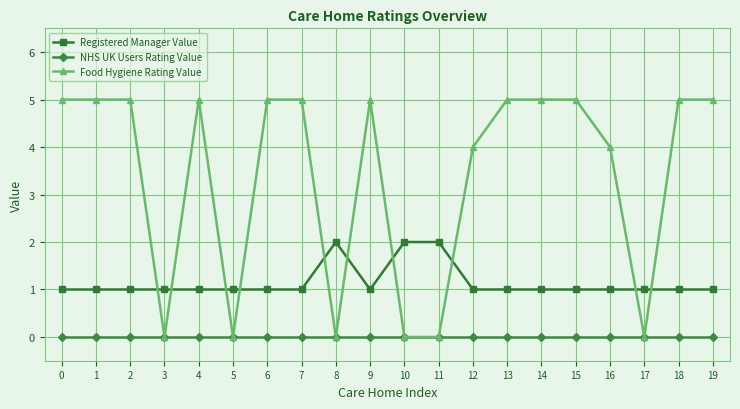

Which series has the largest total across all categories?

Food Hygiene Rating Value